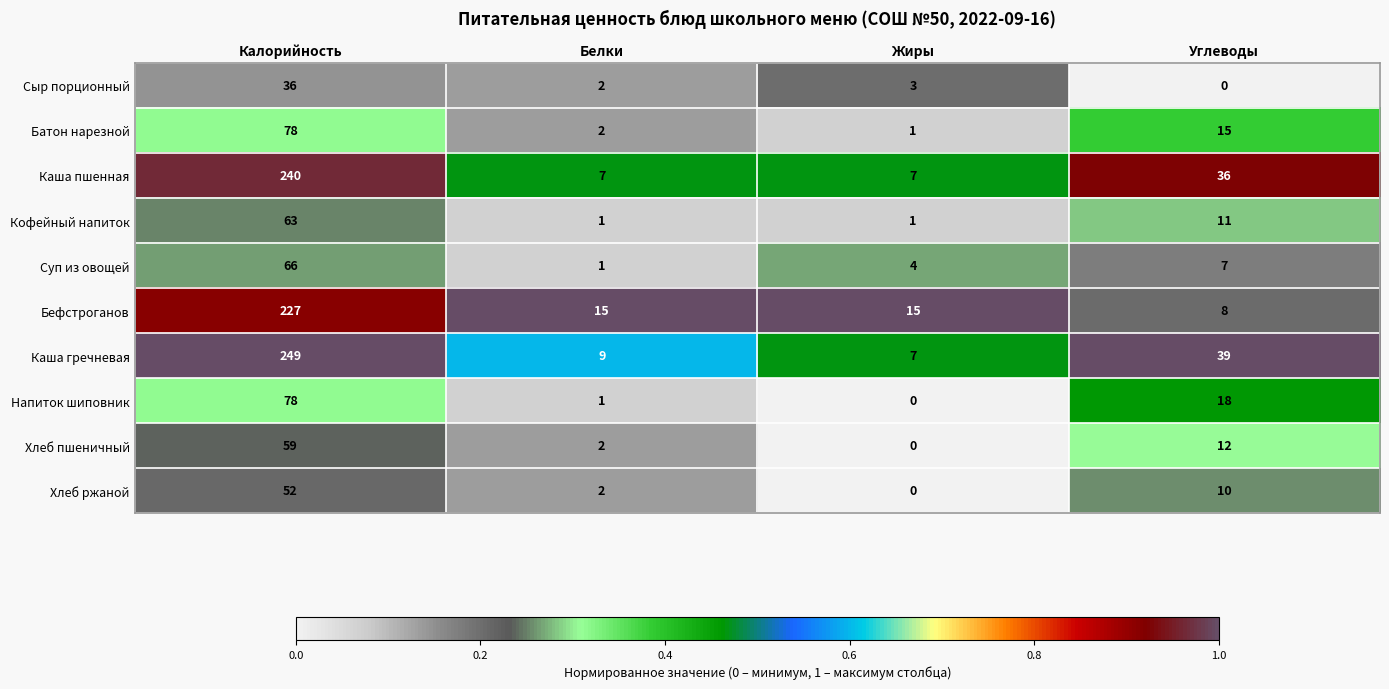

Between Калорийность and Углеводы, which series saw the biggest shift?

Бефстроганов